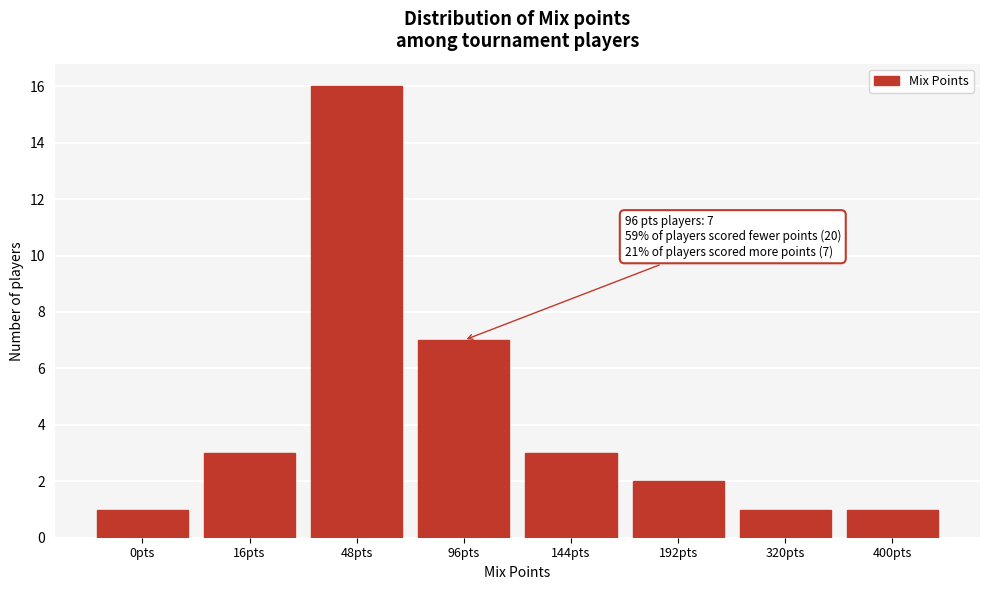

Reading right to left, list all the values displayed in this chart.

1	1	2	3	7	16	3	1